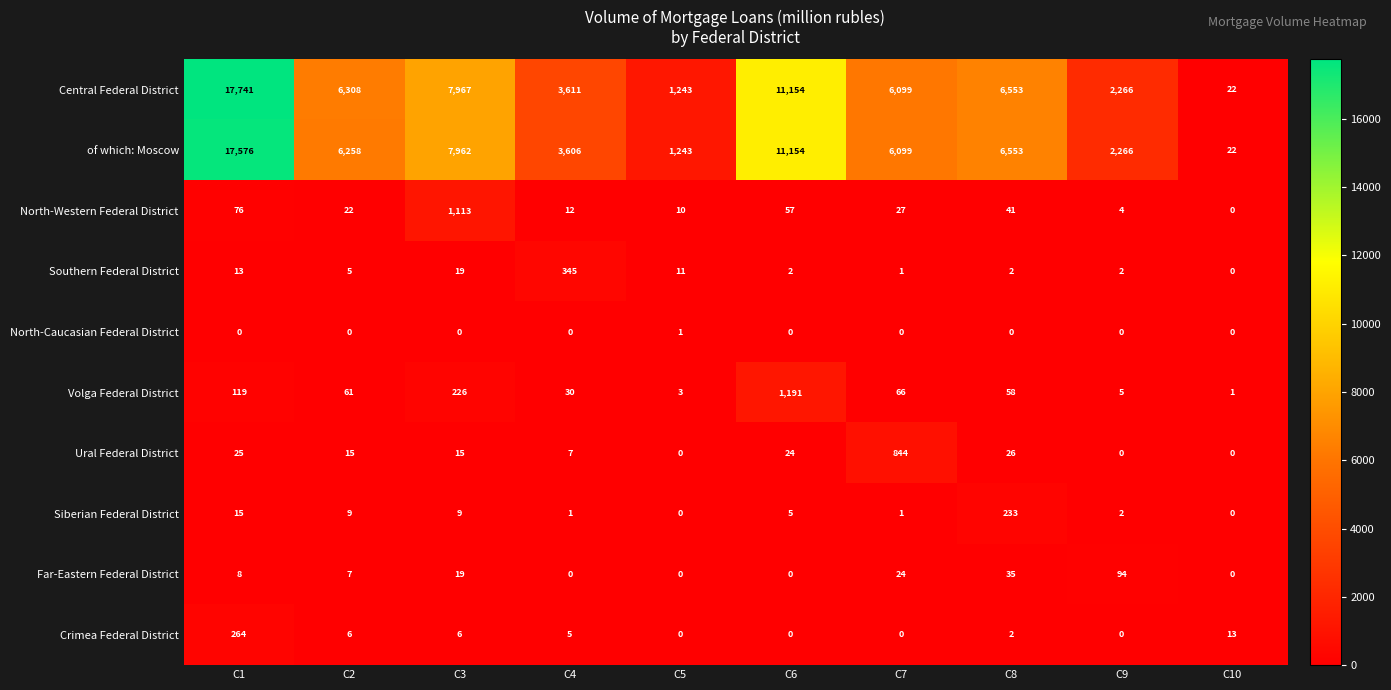

What is the maximum value shown in the chart?

17741